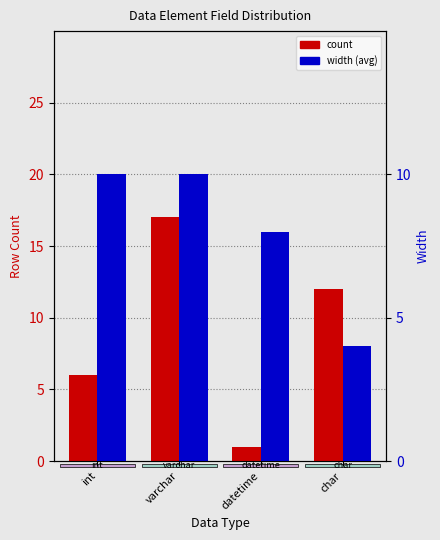

Rank the series at datetime from highest to lowest value.

width, count